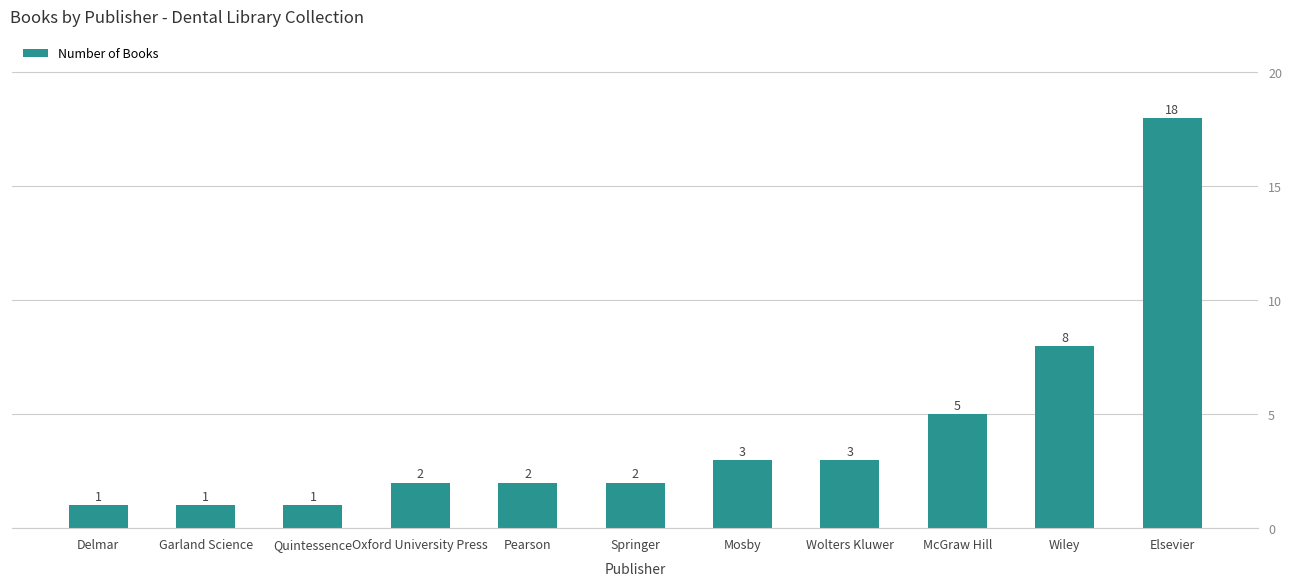

What is the label of the 6th bar from the left?

Springer